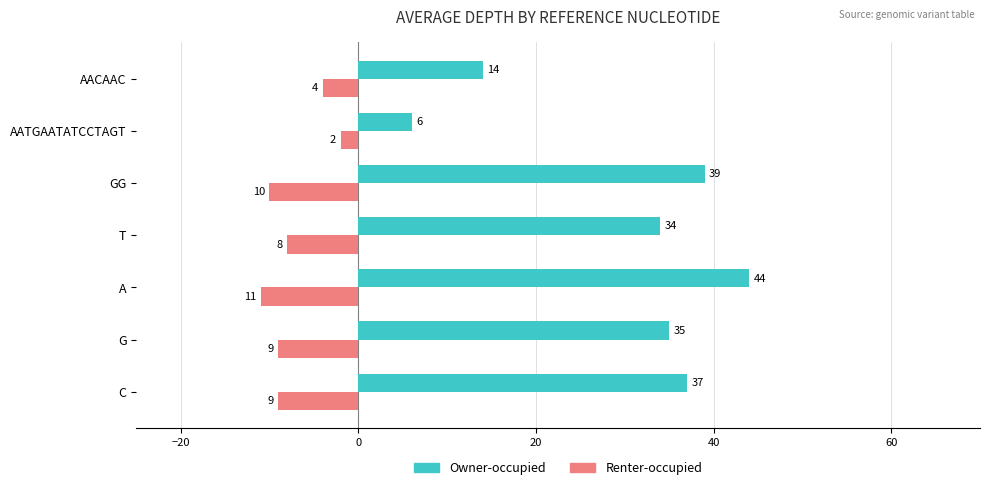

List the labels in order of Owner-occupied value, largest first.

A, GG, C, G, T, AACAAC, AATGAATATCCTAGT